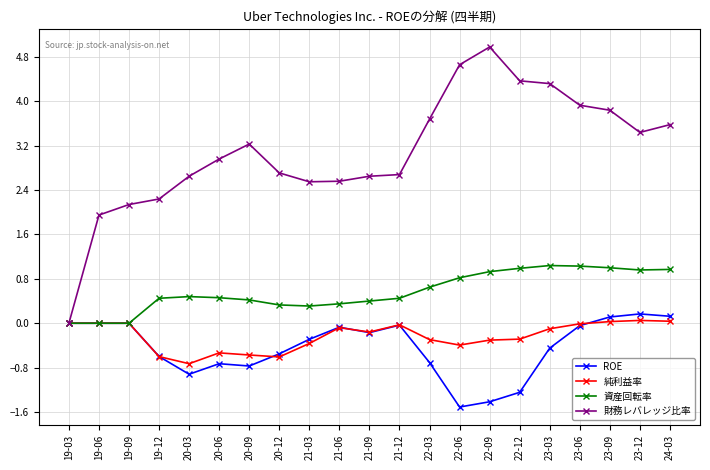

Rank the series at 22-06 from lowest to highest value.

ROE, 純利益率, 資産回転率, 財務レバレッジ比率